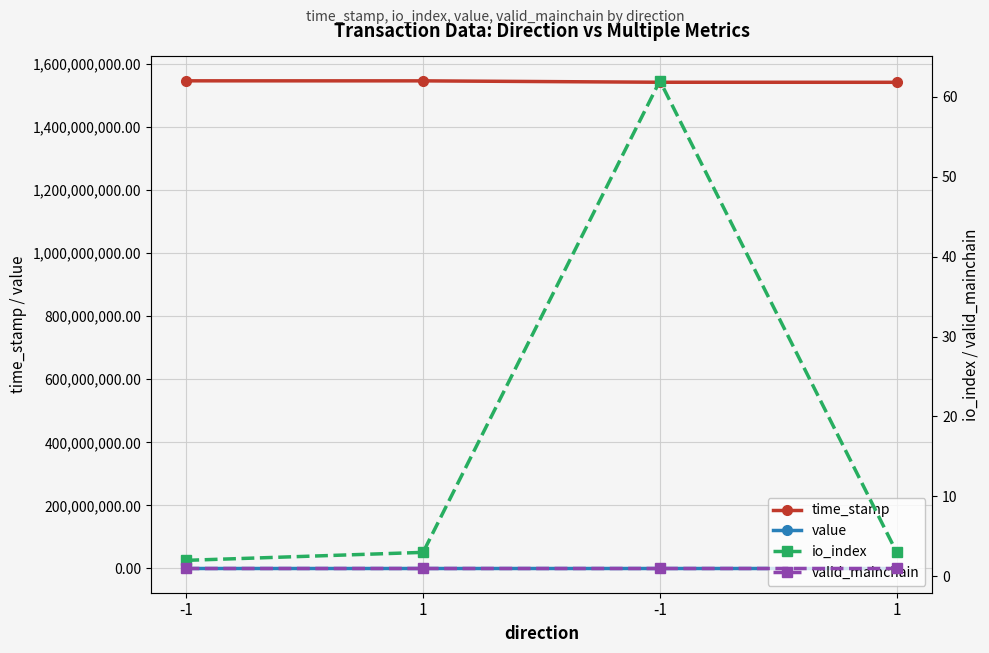

What is the difference between the maximum and minimum values in the io_index series?

60.0